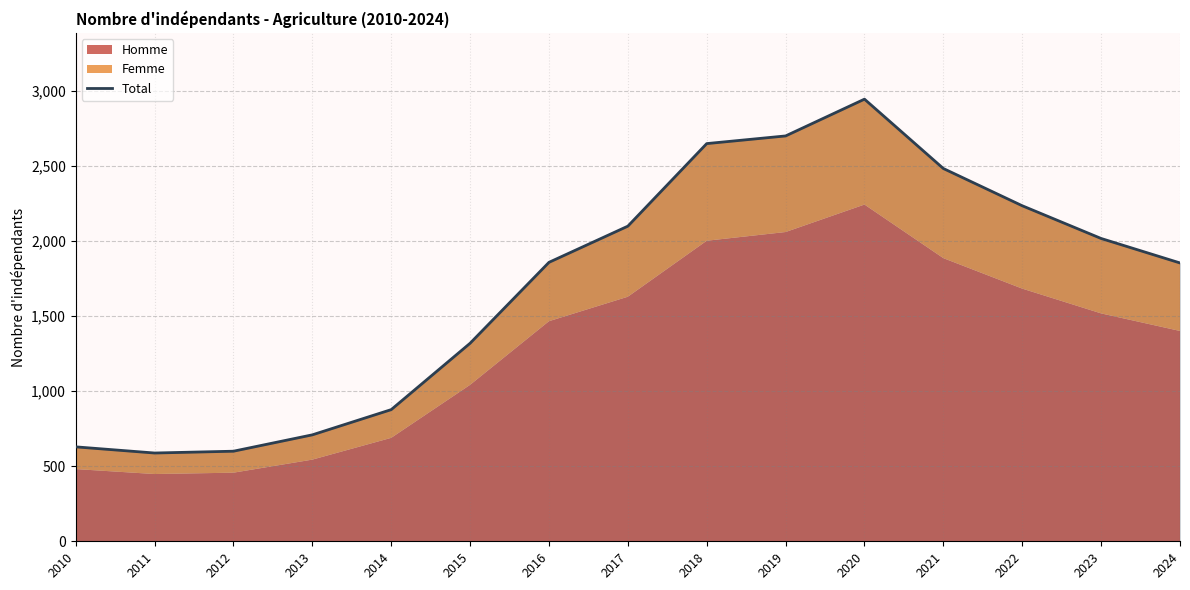

How many interior local peaks (higher than both neighbors) does the data have?

1